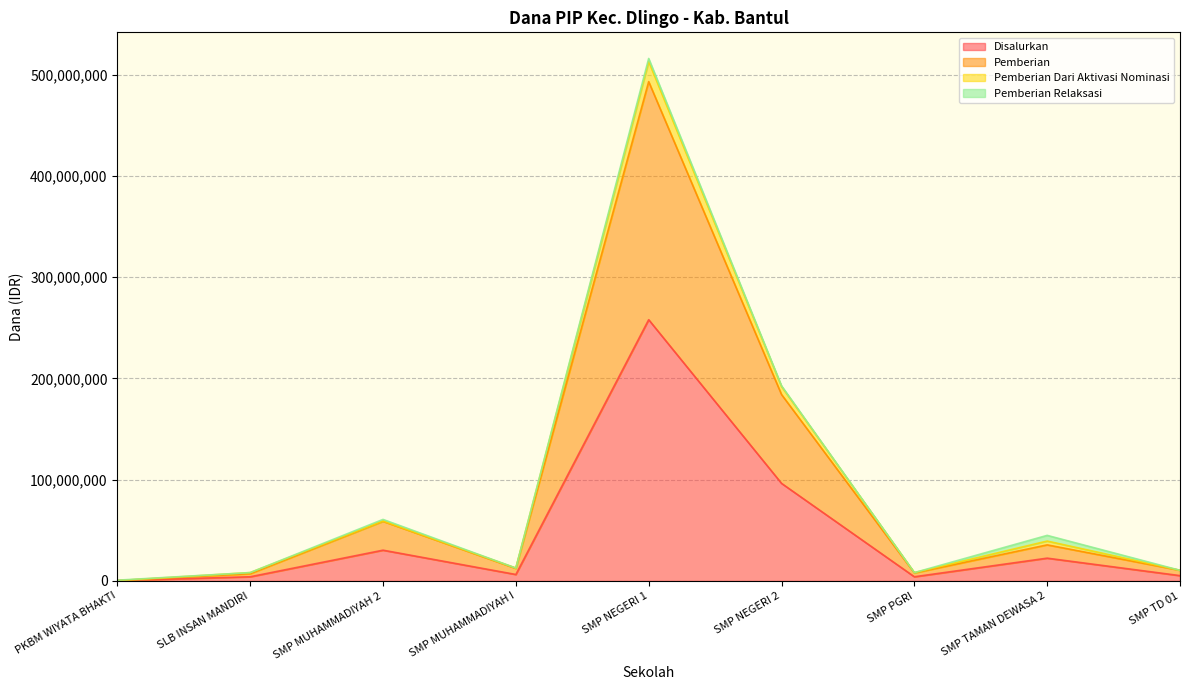

True or false: Pemberian has a value of 493125000 at SMP NEGERI 1.

True